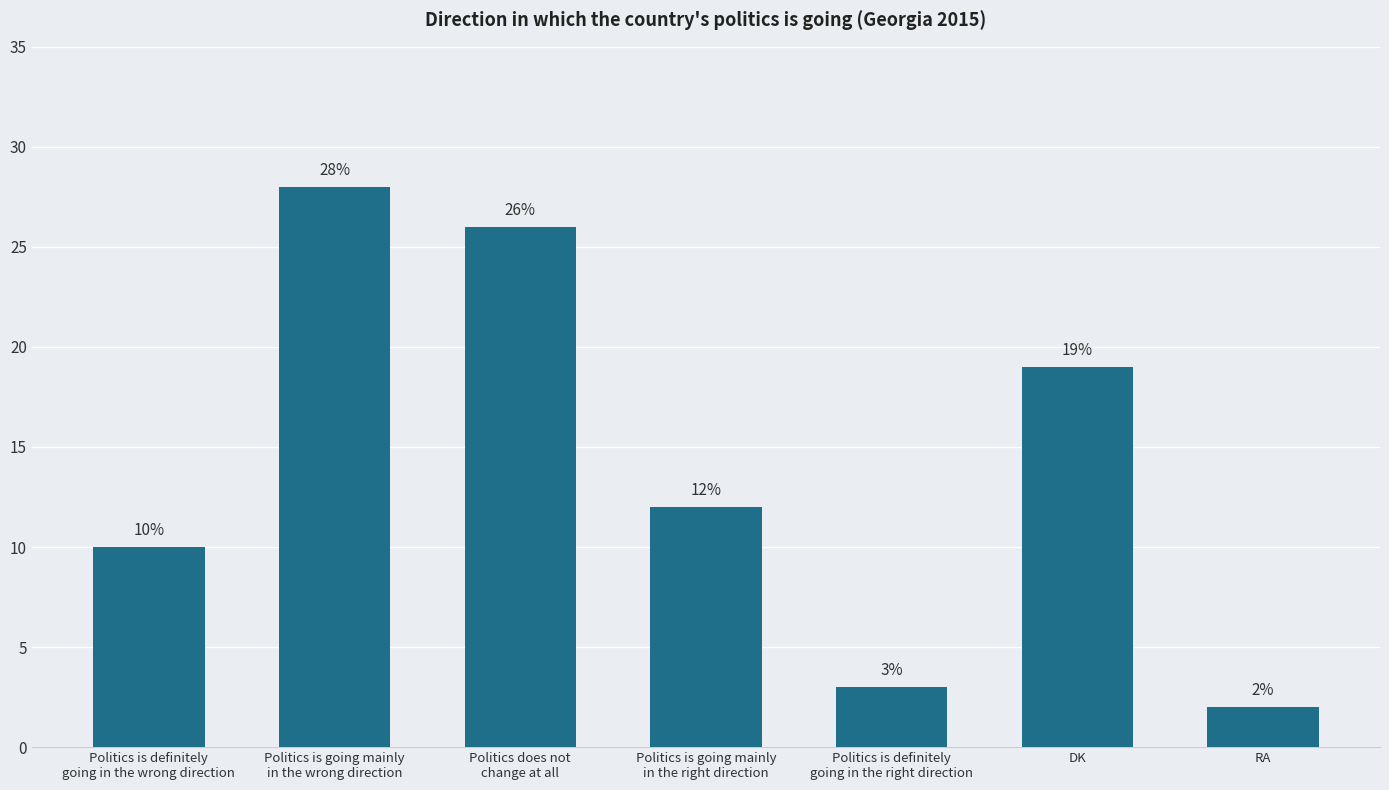

What is the label of the 6th bar from the left?

DK